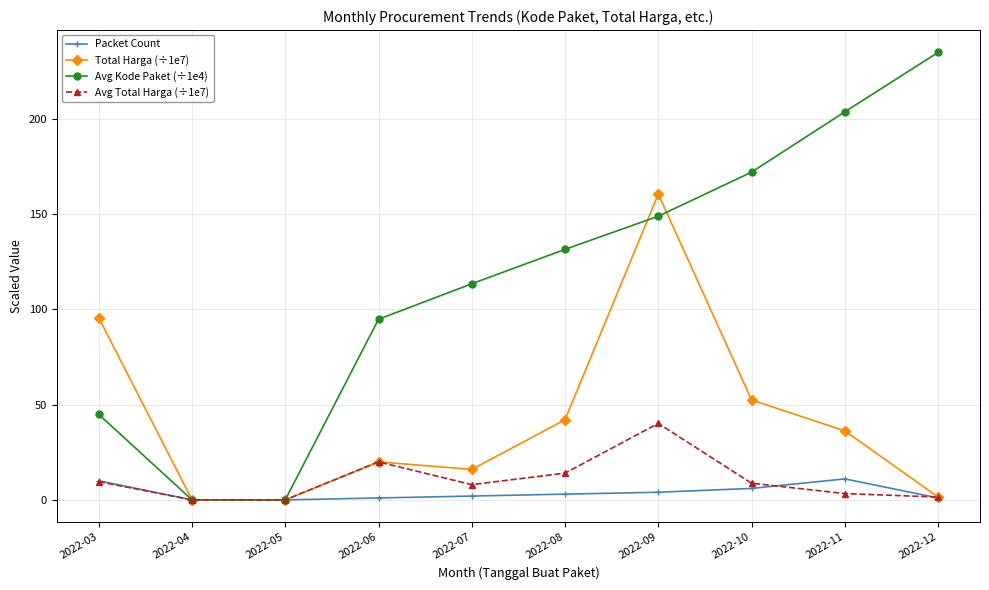

What are all the series names shown in the legend?

Packet Count, Total Harga (÷1e7), Avg Kode Paket (÷1e4), Avg Total Harga (÷1e7)